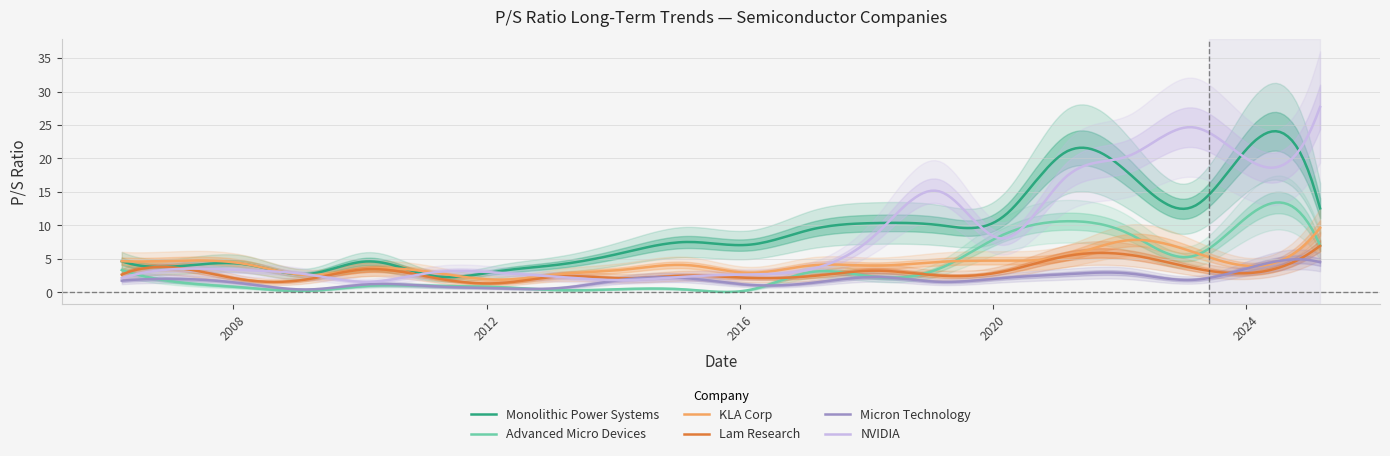

What is the lowest value of the NVIDIA series?

1.6